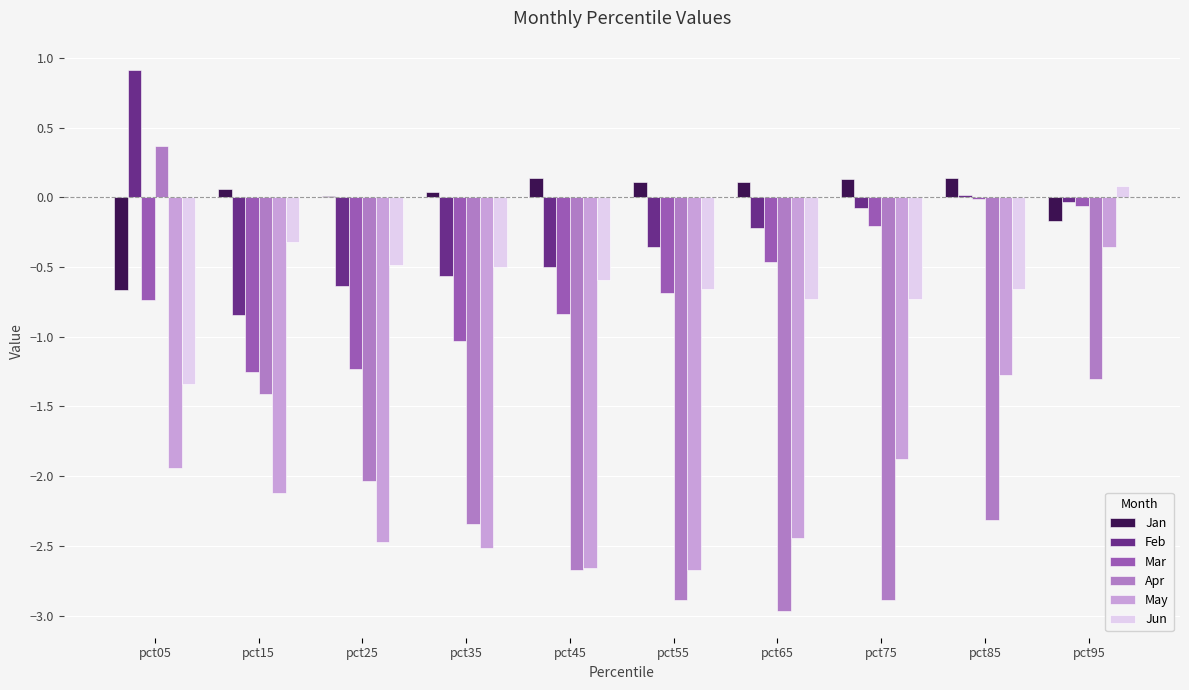

Which category has the highest value across all series?

pct05